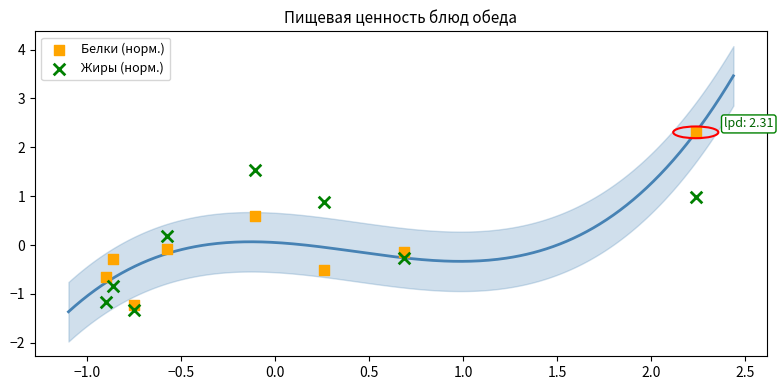

Which series has the widest spread of Y values?

Белки (норм.)